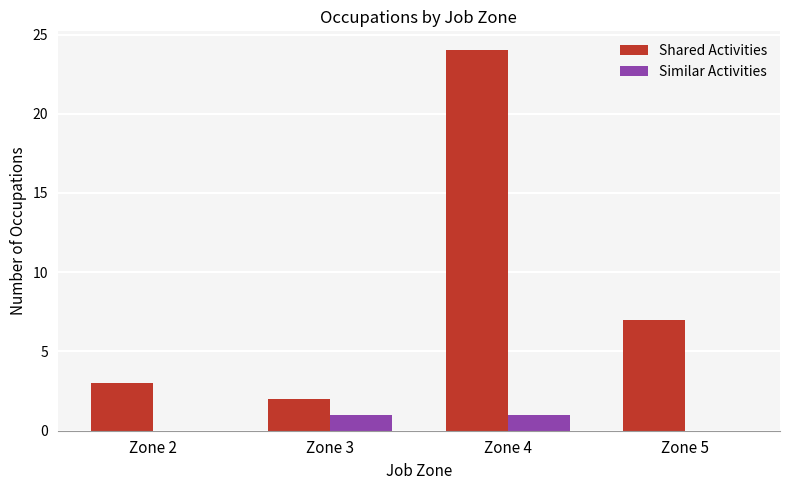

What is the sum of all Shared Activities values?

36